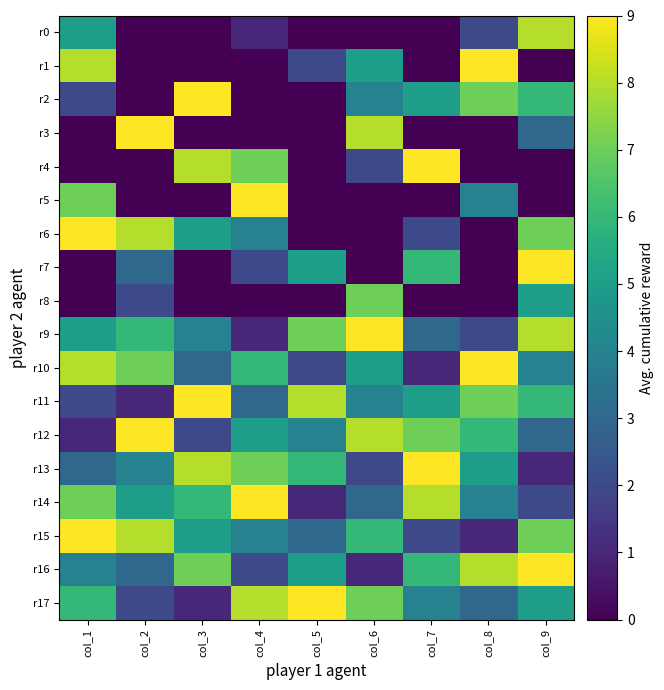

Which has a higher value, col_5 or col_7?

col_5